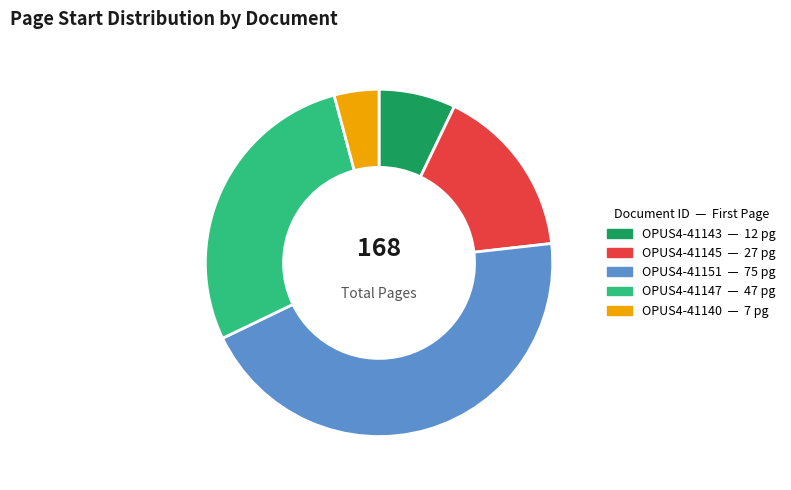

What is the ratio of the value at OPUS4-41147 to the value at OPUS4-41145?

1.7